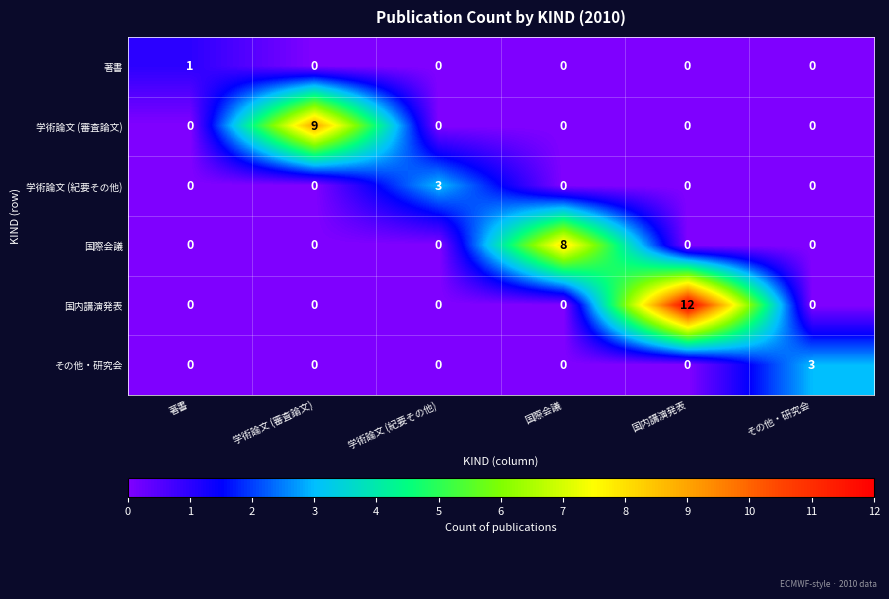

At how many categories does at least one series exceed 0?

6